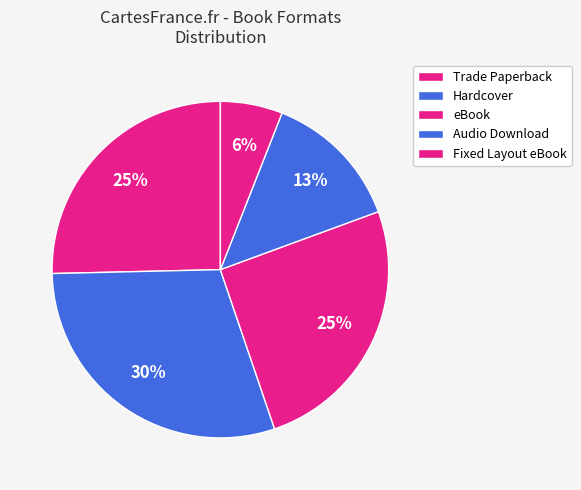

What percentage is the Fixed Layout eBook slice, to the nearest percent?

6%